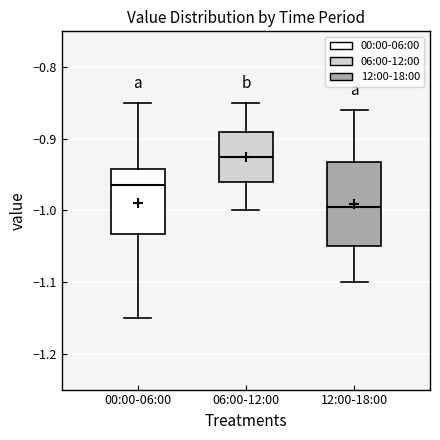

Comparing the boxes themselves (not the whiskers), which one is the tallest?

12:00-18:00